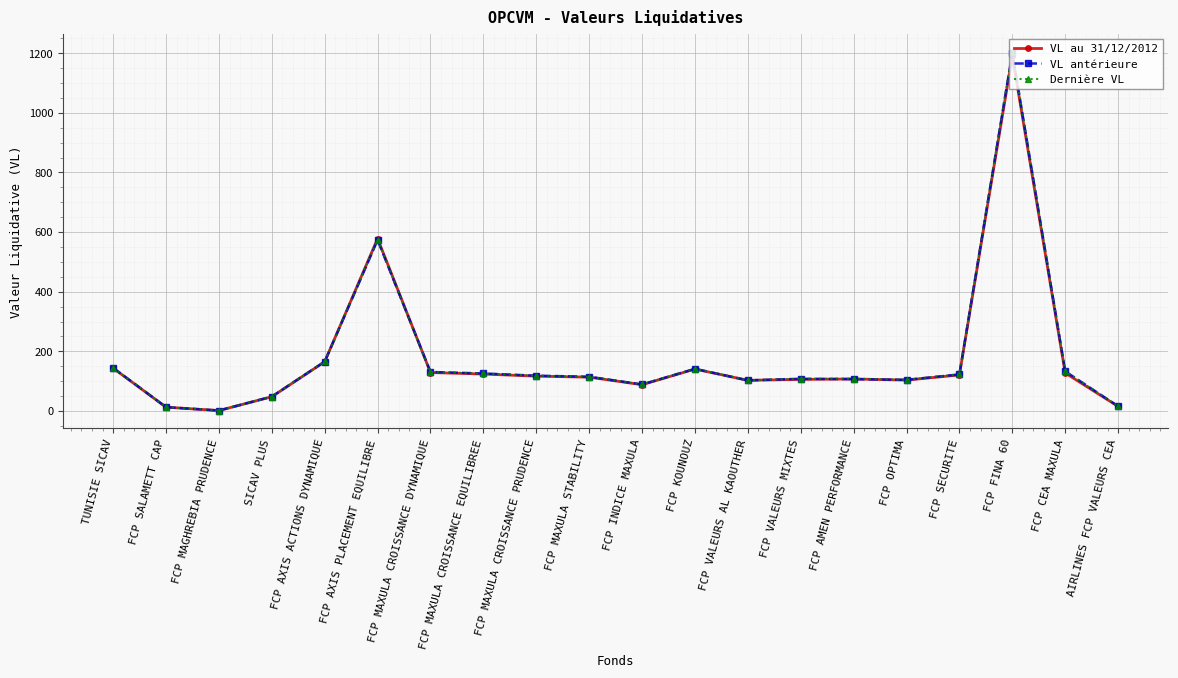

The value of VL au 31/12/2012 at FCP MAXULA CROISSANCE PRUDENCE is 116.6. True or false?

True